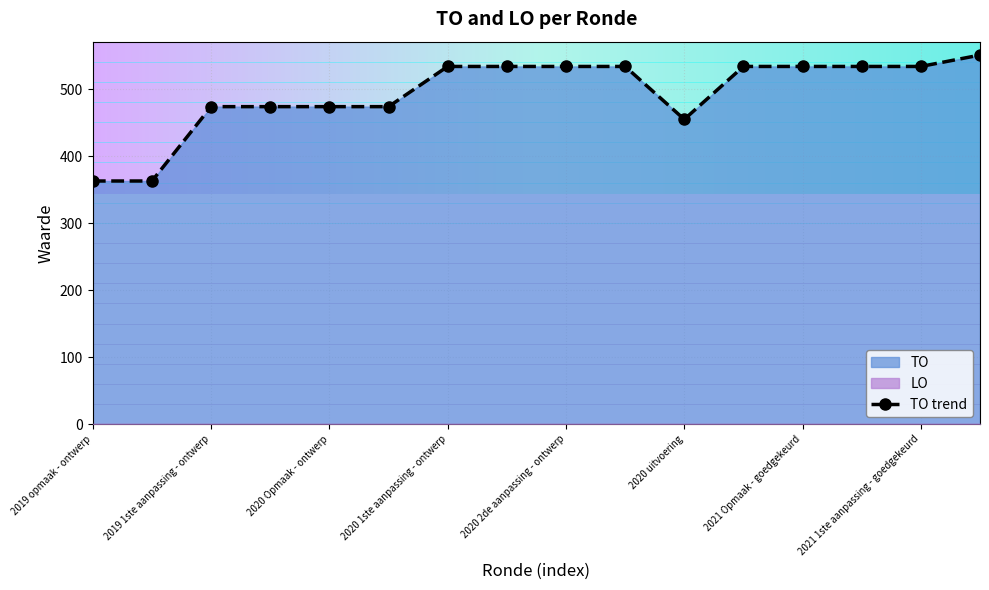

What is the approximate value at 2019 1ste aanpassing - ontwerp?

474